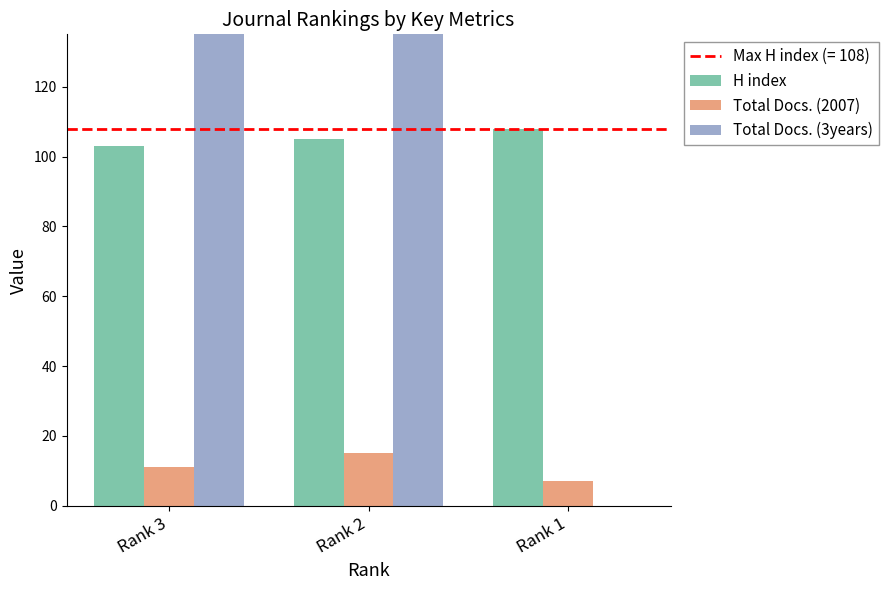

How many data points in Total Docs. (3years) are above 226?

1